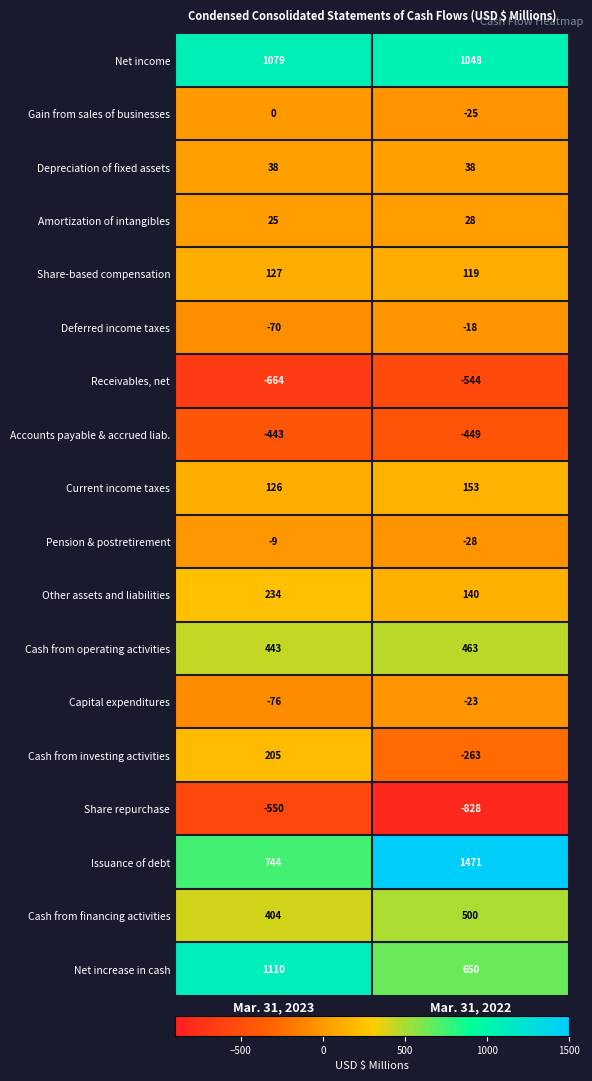

The Other assets and liabilities series shows 140 at Mar. 31, 2022. True or false?

True